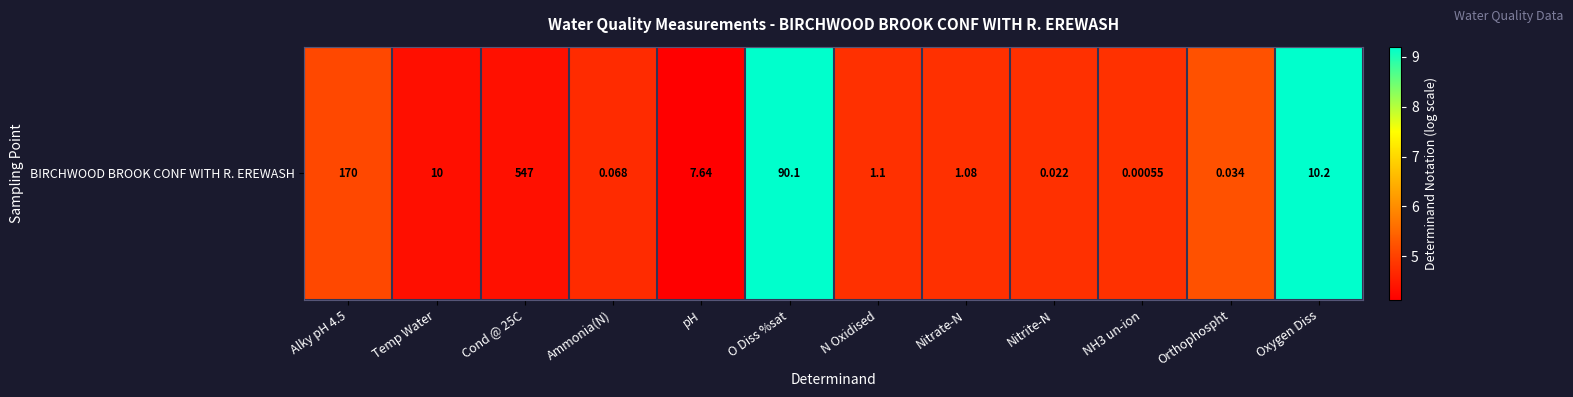

True or false: the data shows 4.7 at Ammonia(N).

True